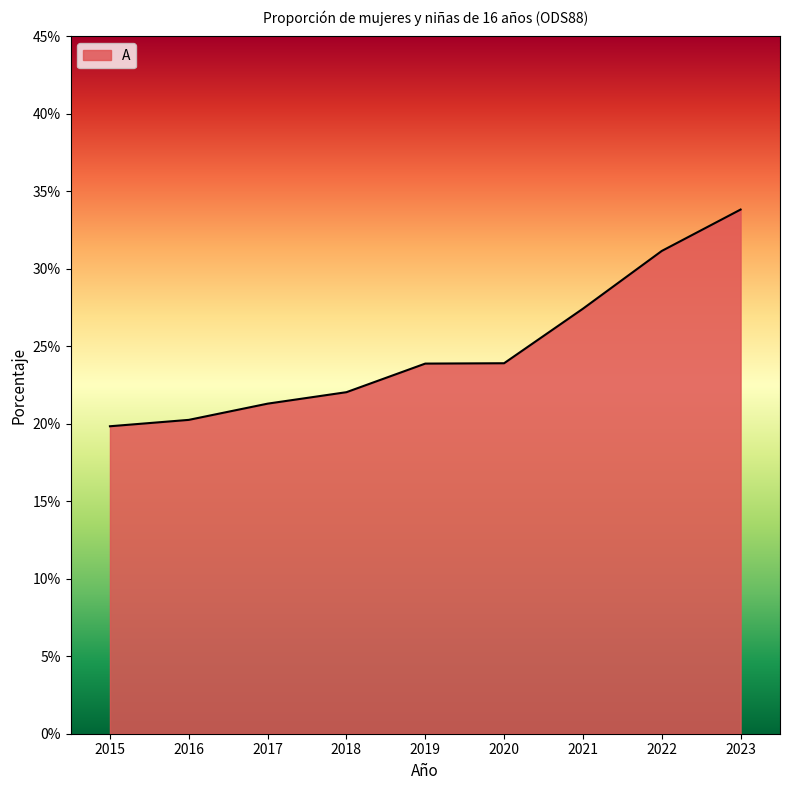

What is the average value?

0.2